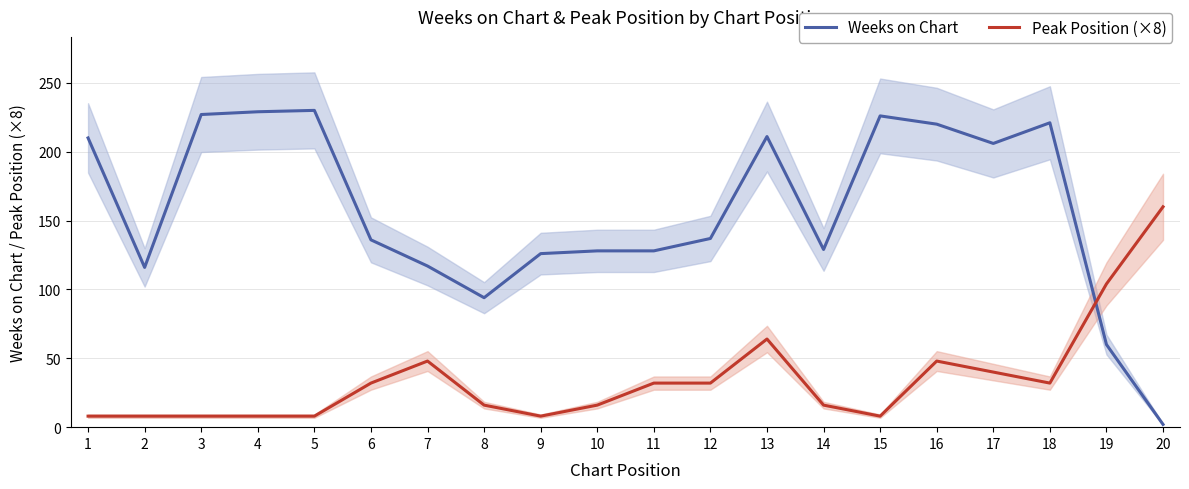

Reading left to right, transcribe all the data shown in this chart.

Weeks on Chart: 210	116	227	229	230	136	117	94	126	128	128	137	211	129	226	220	206	221	60	2
Peak Position (×8): 8	8	8	8	8	32	48	16	8	16	32	32	64	16	8	48	40	32	104	160